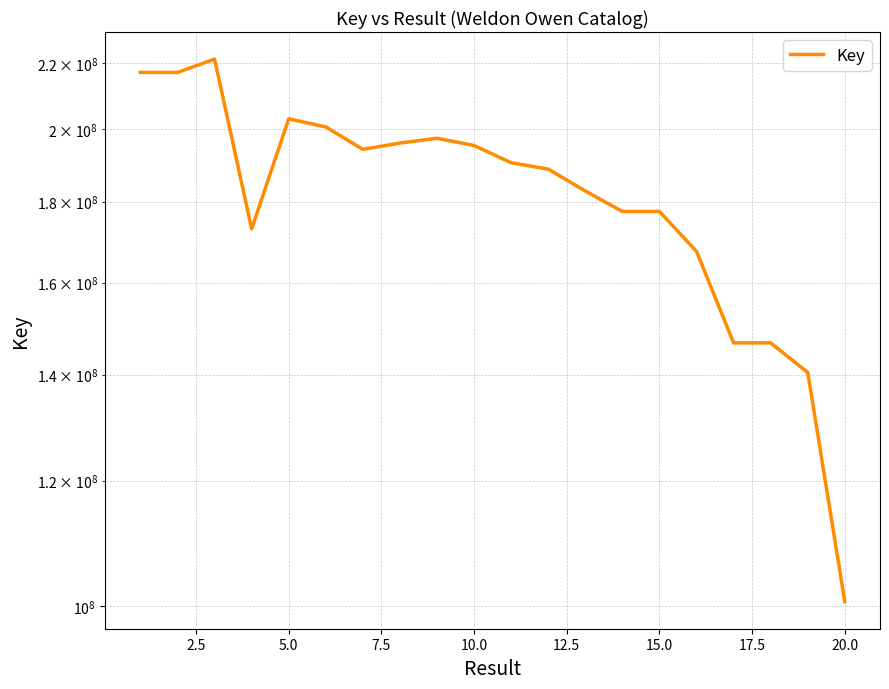

How many points are higher than both their immediate neighbors (excluding endpoints)?

4